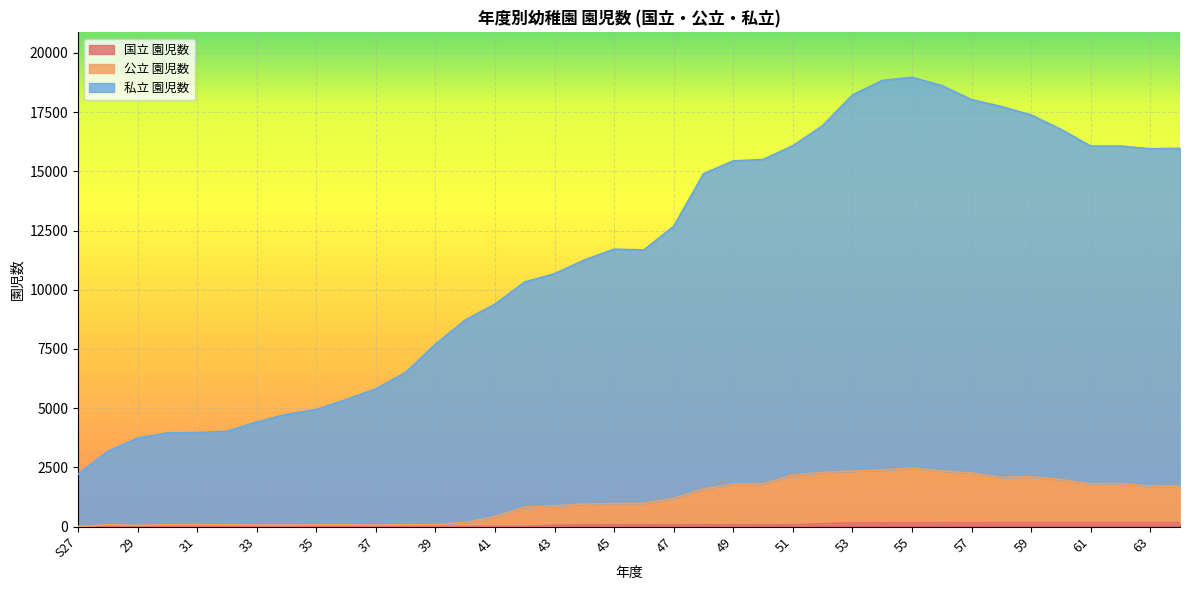

What value does the 国立 園児数 series have at 46, to the nearest 50?

50